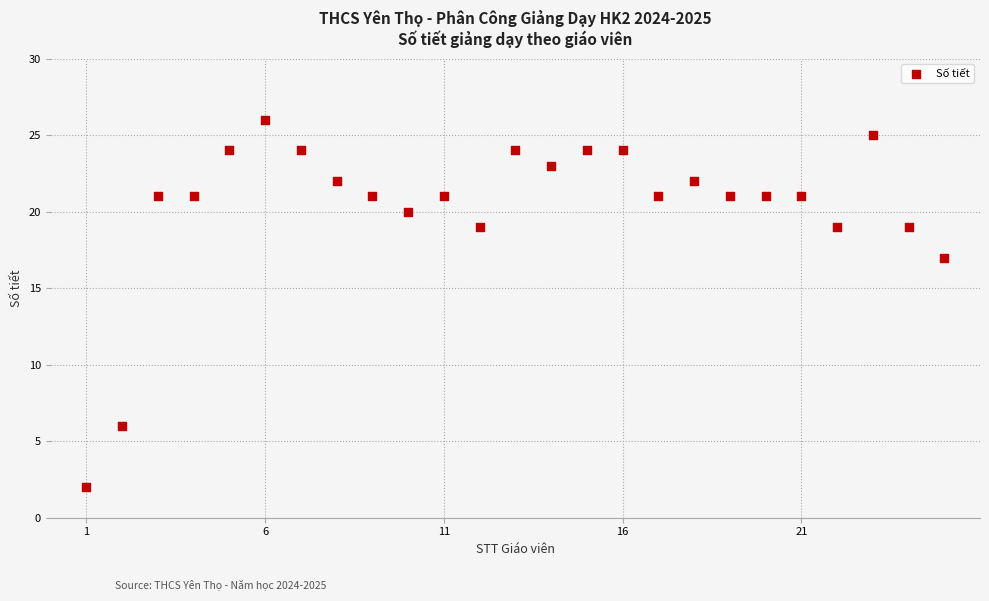

What Y value in the scatter plot is closest to 14?

17